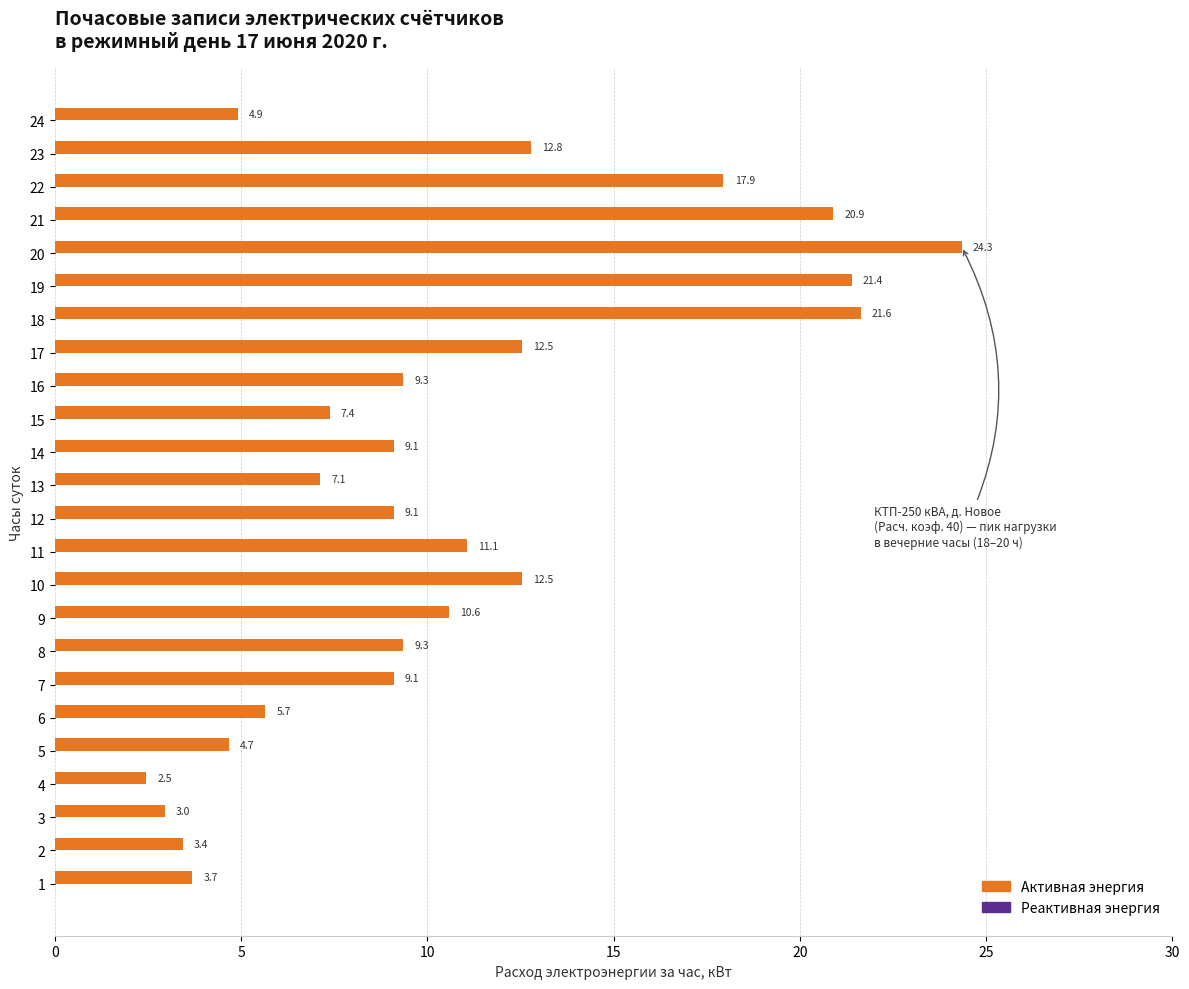

Which category has the lowest value across all series?

4